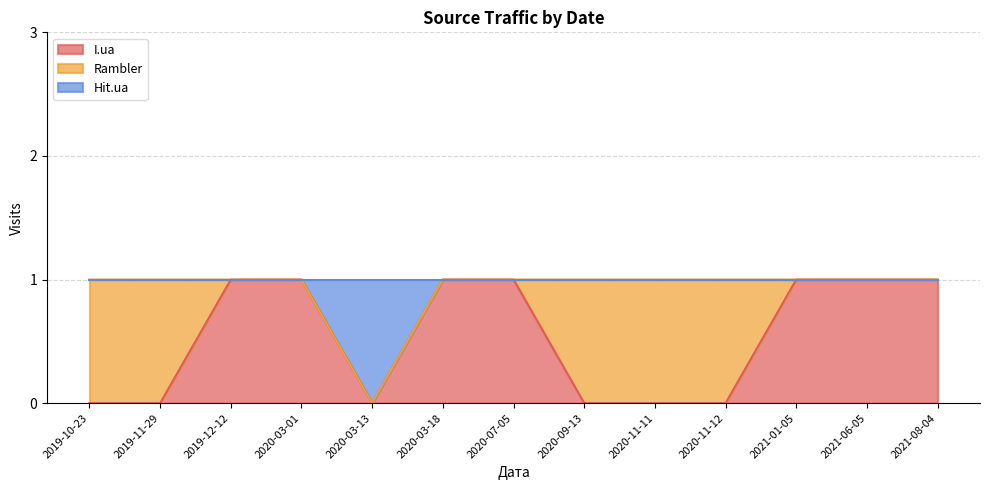

At which label is I.ua closest to 0?

2019-10-23